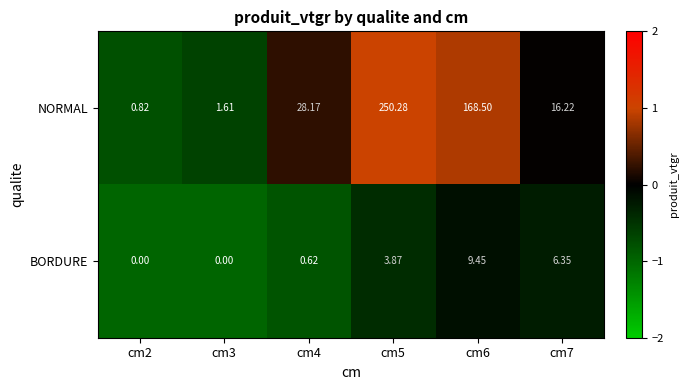

Is the value of NORMAL at cm7 greater than the value of BORDURE at cm6?

Yes